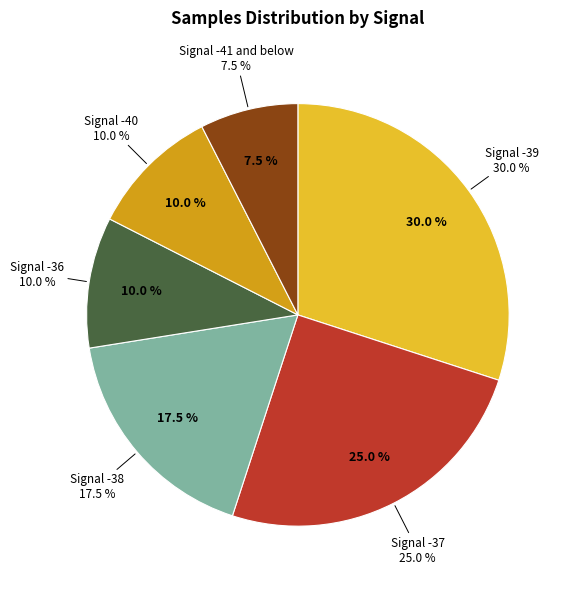

What is the largest slice in the pie chart?

-39